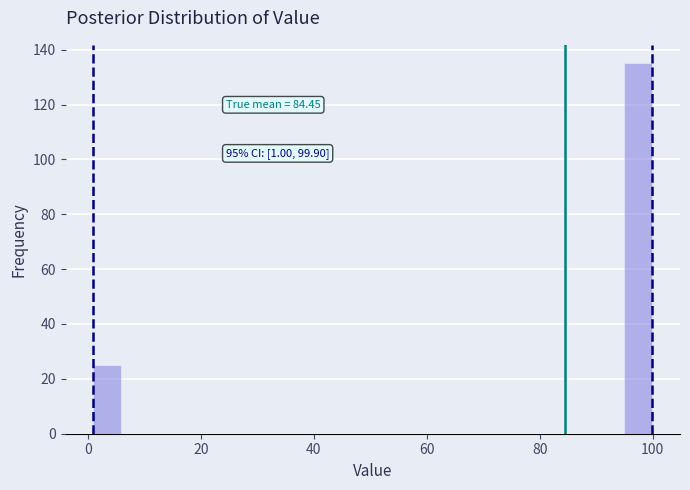

Around what value on the x-axis is the tallest bar? Give the approximate position of its centre, as read against the axis.

98